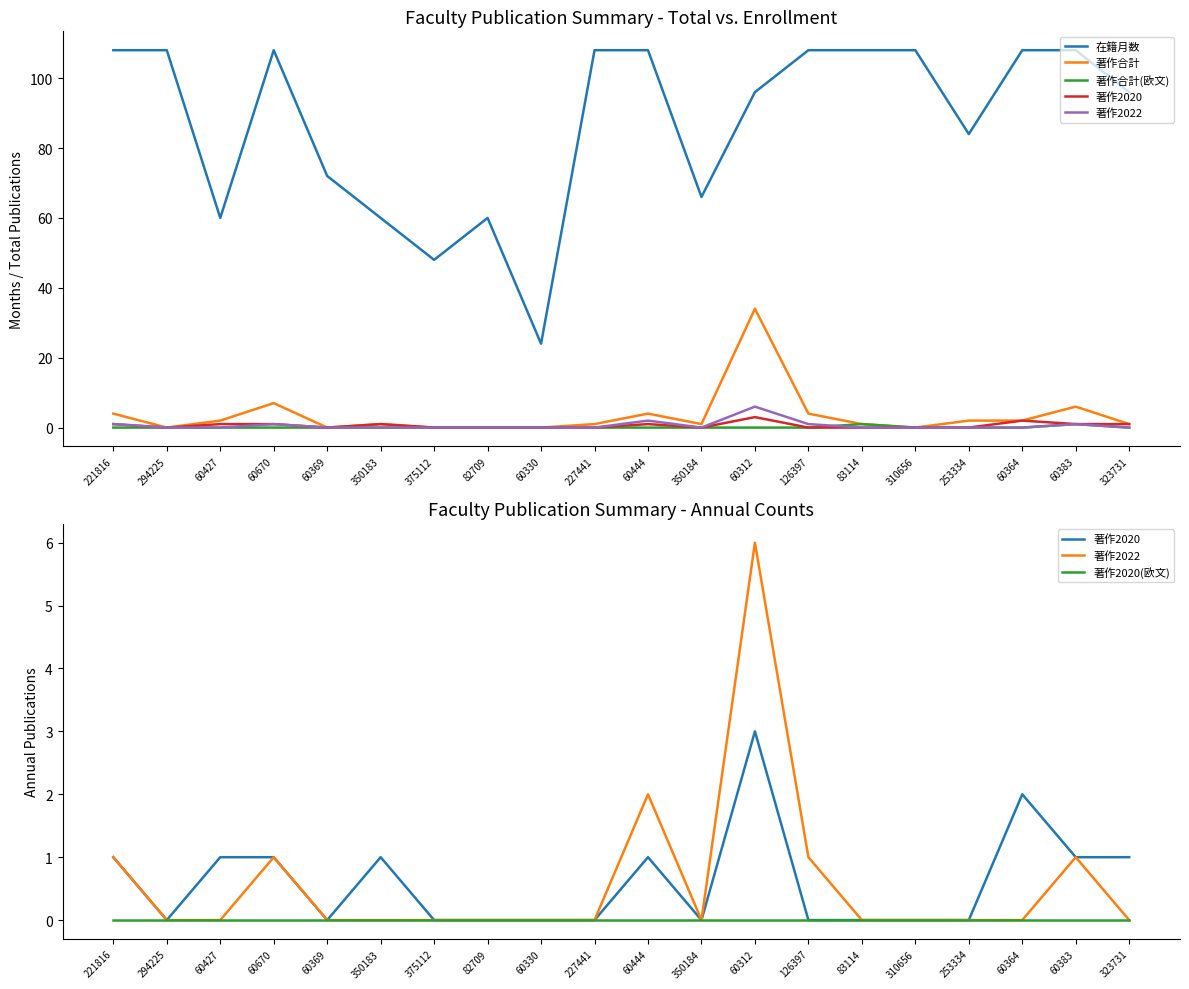

Where is 在籍月数 nearest to the value 66?

350184